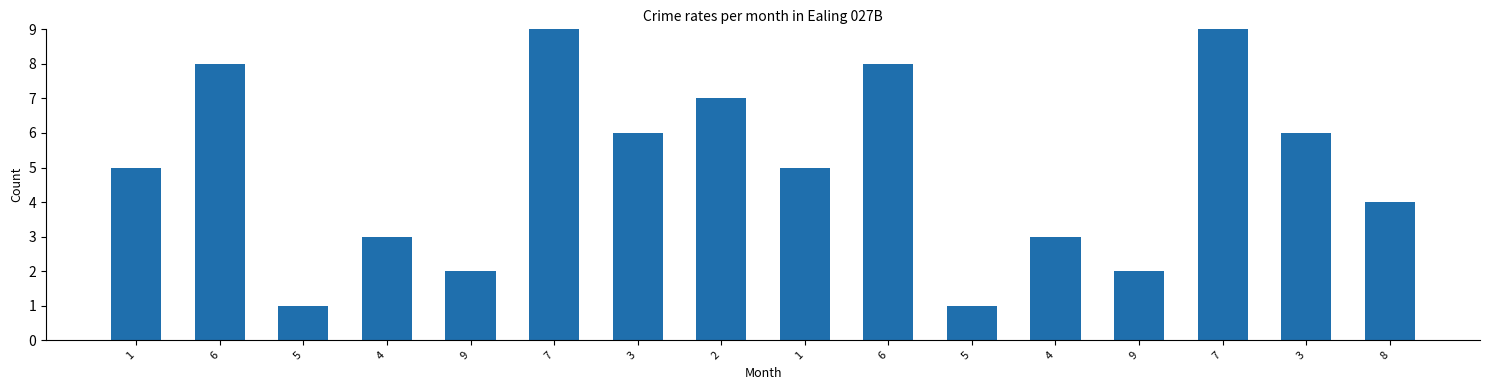

Where does the data first go above 5?

6